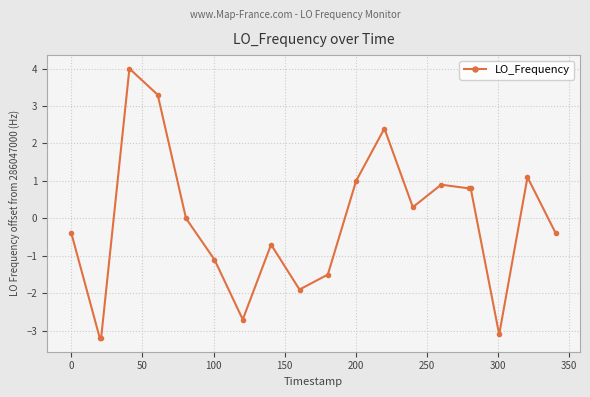

How many lines are shown in the chart?

1